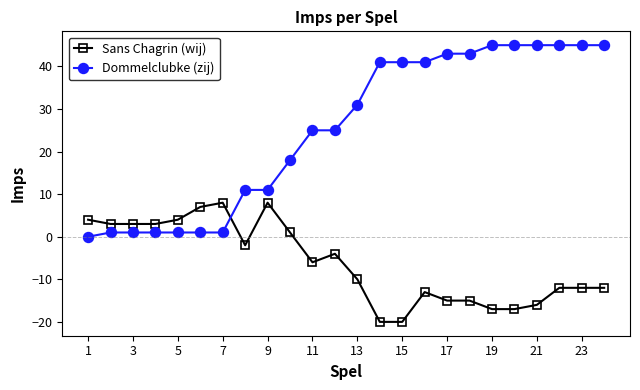

What is the minimum value shown in the chart?

-20